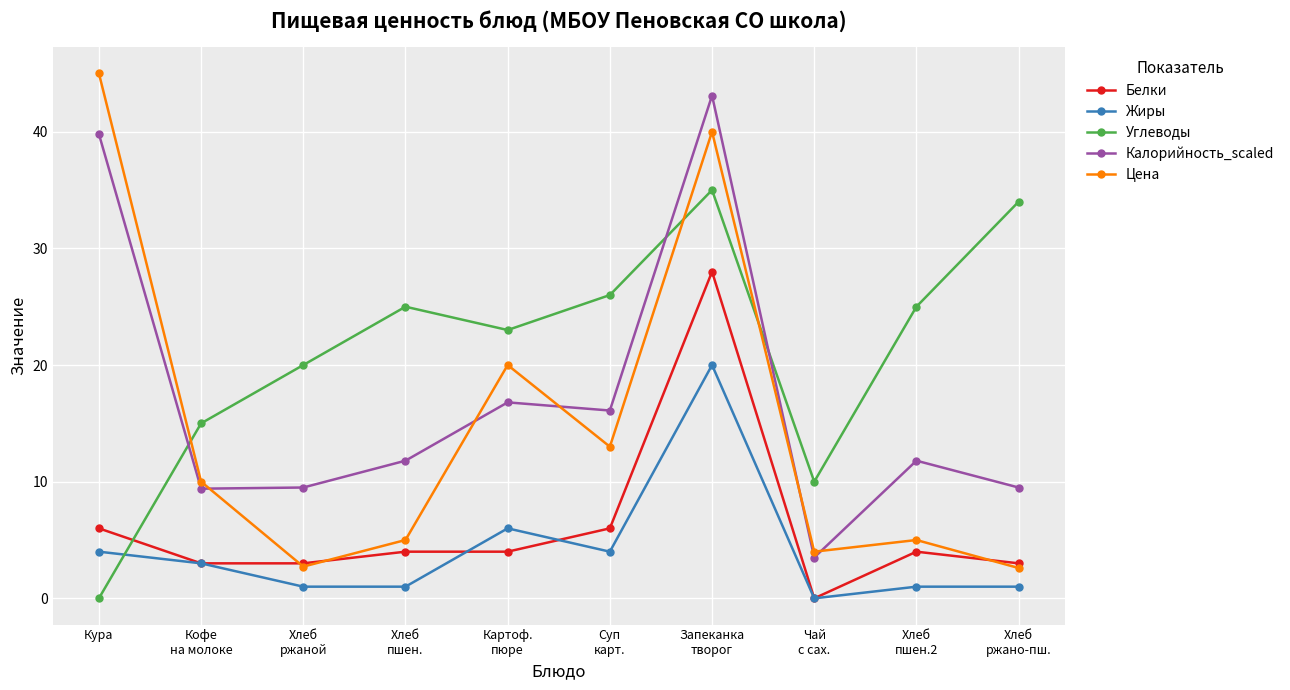

What is the difference between the maximum and second lowest values in the Цена series?

42.3